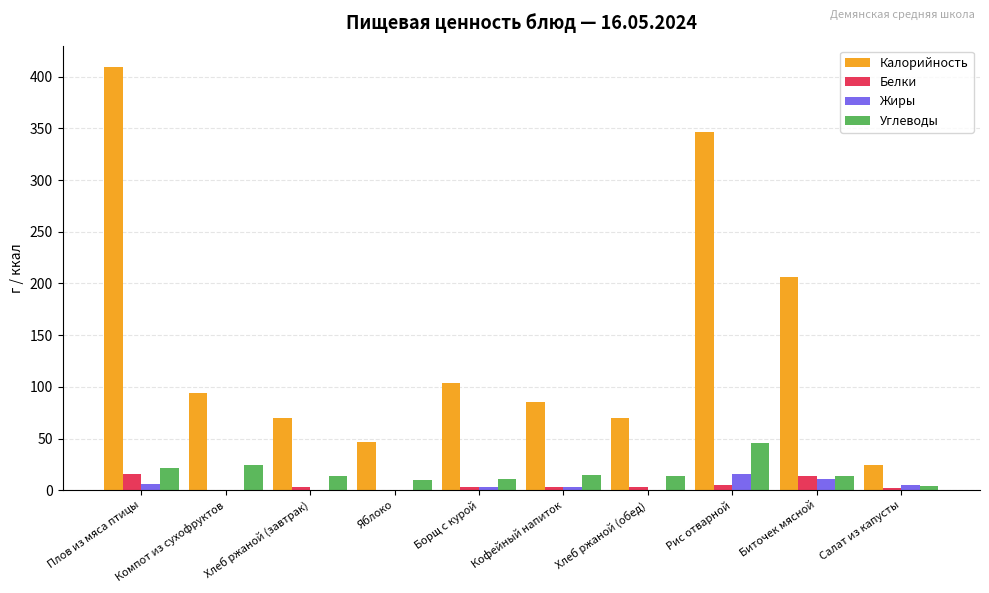

What is the total value across all series at Салат из капусты?

34.4